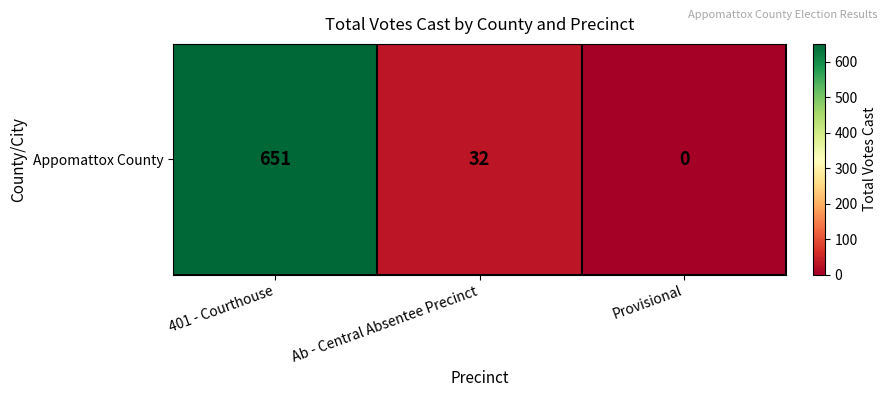

Reading left to right, transcribe all the data shown in this chart.

401 - Courthouse=651	Ab - Central Absentee Precinct=32	Provisional=0